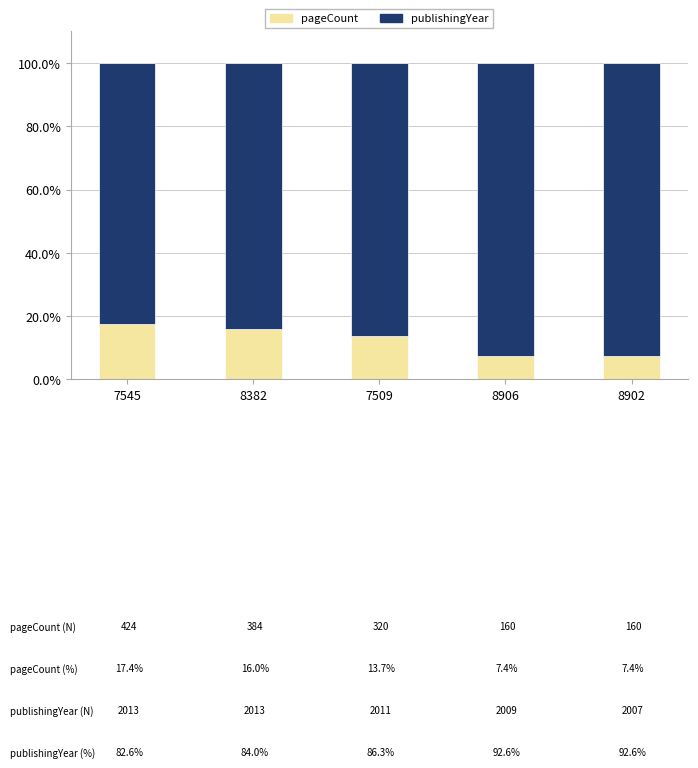

Where is pageCount nearest to the value 12?

7509